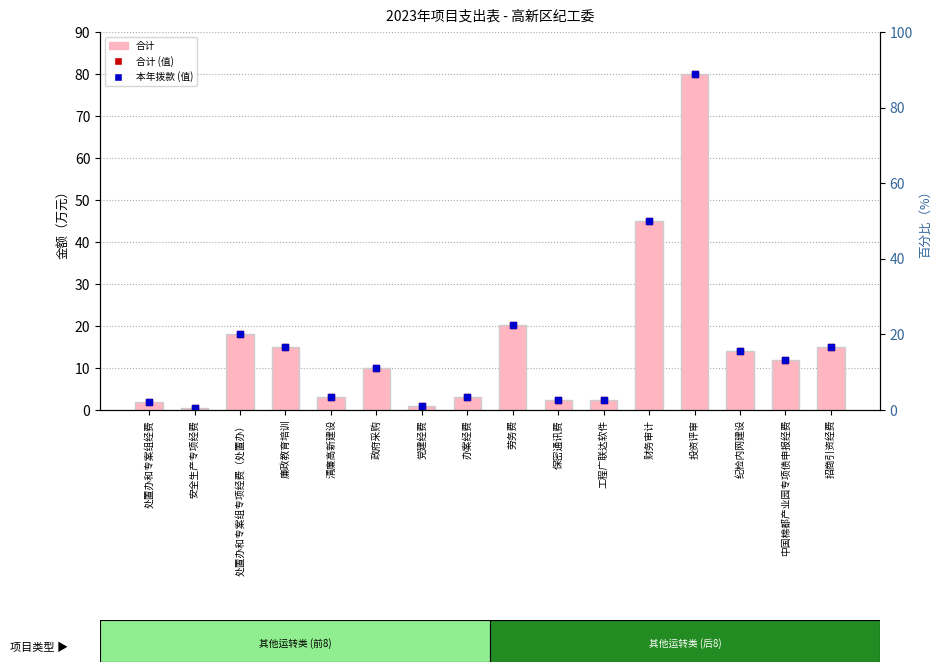

What is the total value across all series at 处置办和专案组专项经费（处置办）?

54.0